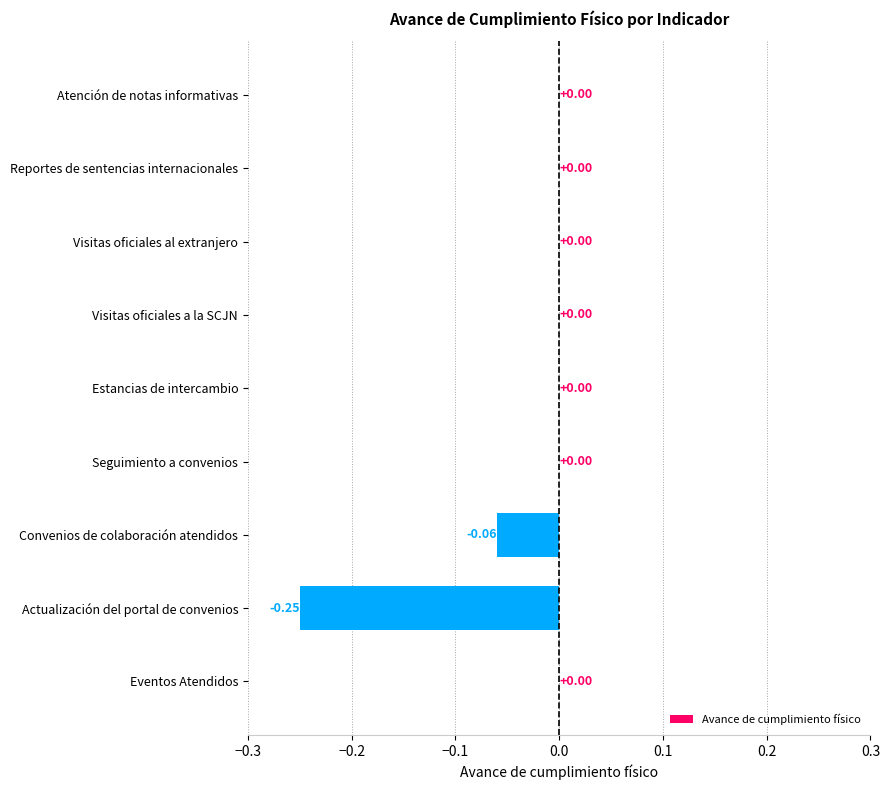

Does the chart contain stacked bars?

No